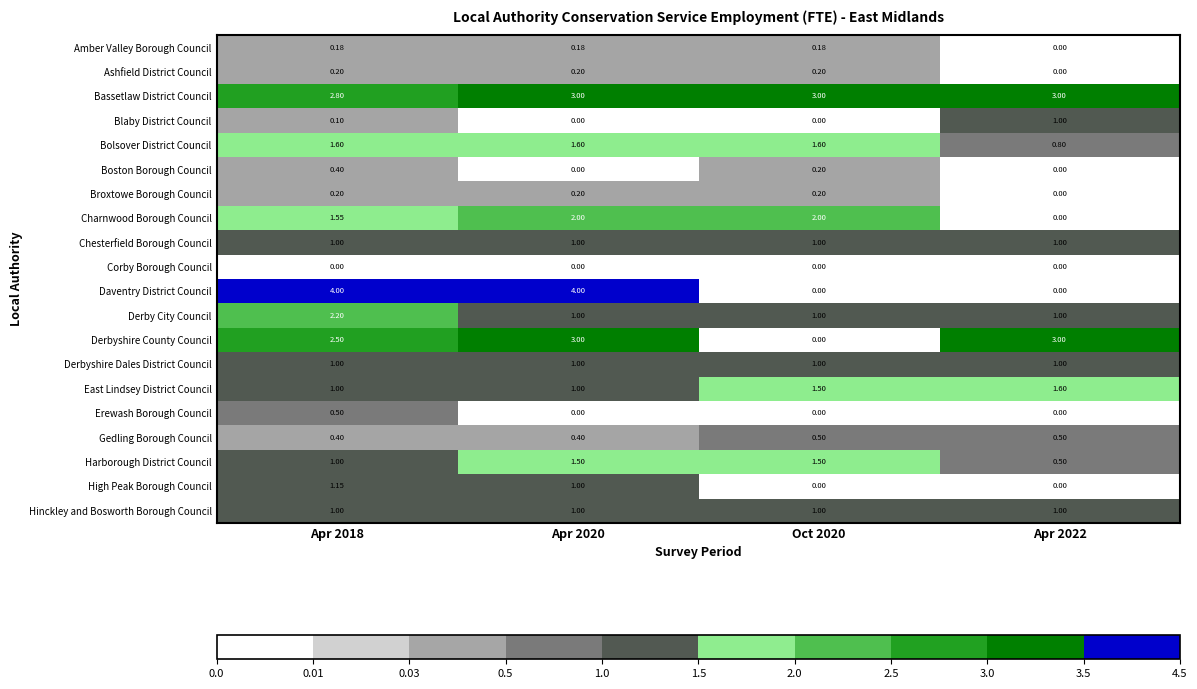

Which series has the largest range (max minus min)?

Daventry District Council